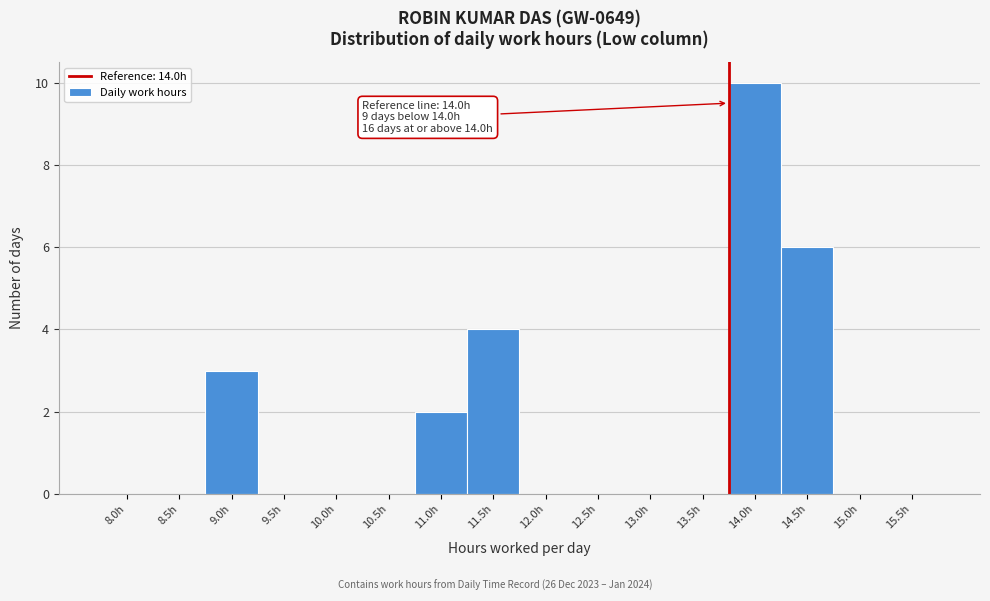

Reading left to right, what are all the values shown in this chart?

8.0h=0	8.5h=0	9.0h=3	9.5h=0	10.0h=0	10.5h=0	11.0h=2	11.5h=4	12.0h=0	12.5h=0	13.0h=0	13.5h=0	14.0h=10	14.5h=6	15.0h=0	15.5h=0